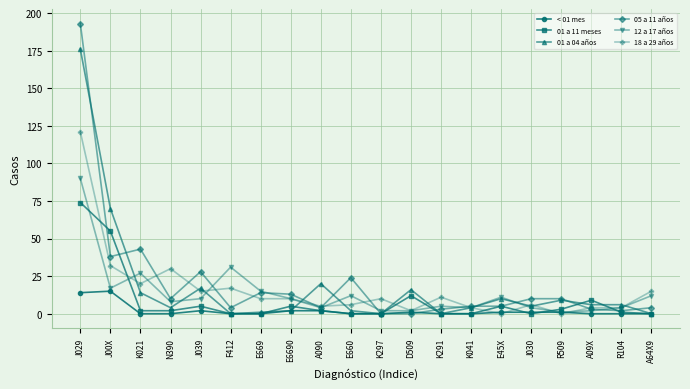

What is the maximum value for 01 a 04 años?

176